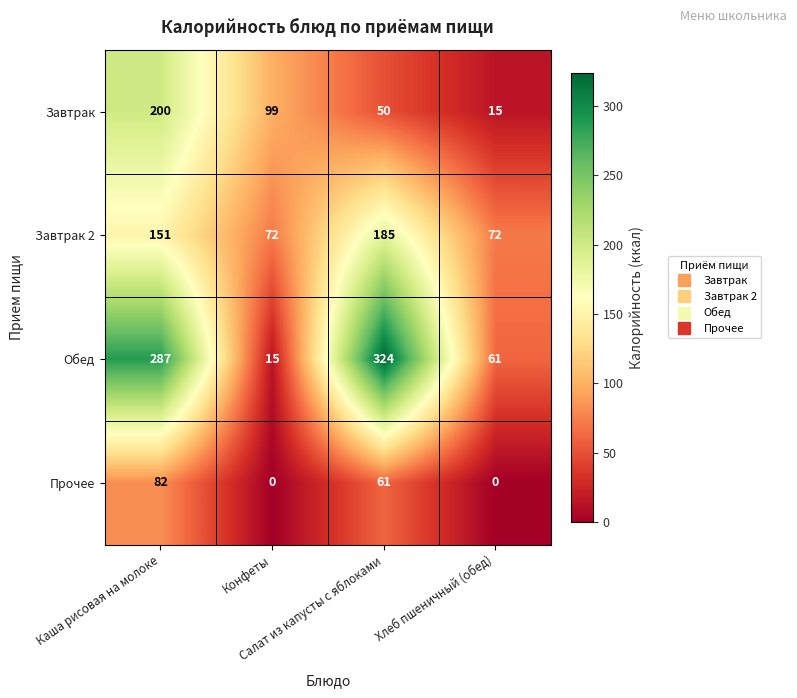

Count the number of categories in the chart.

4